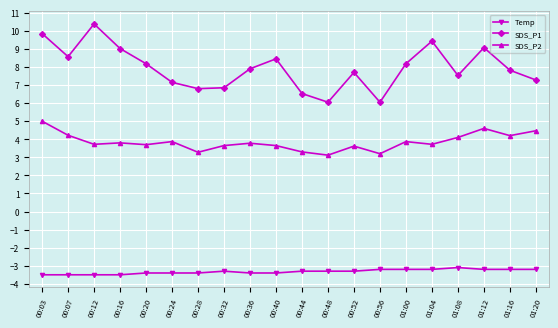

True or false: SDS_P1 and SDS_P2 cross at least once.

False